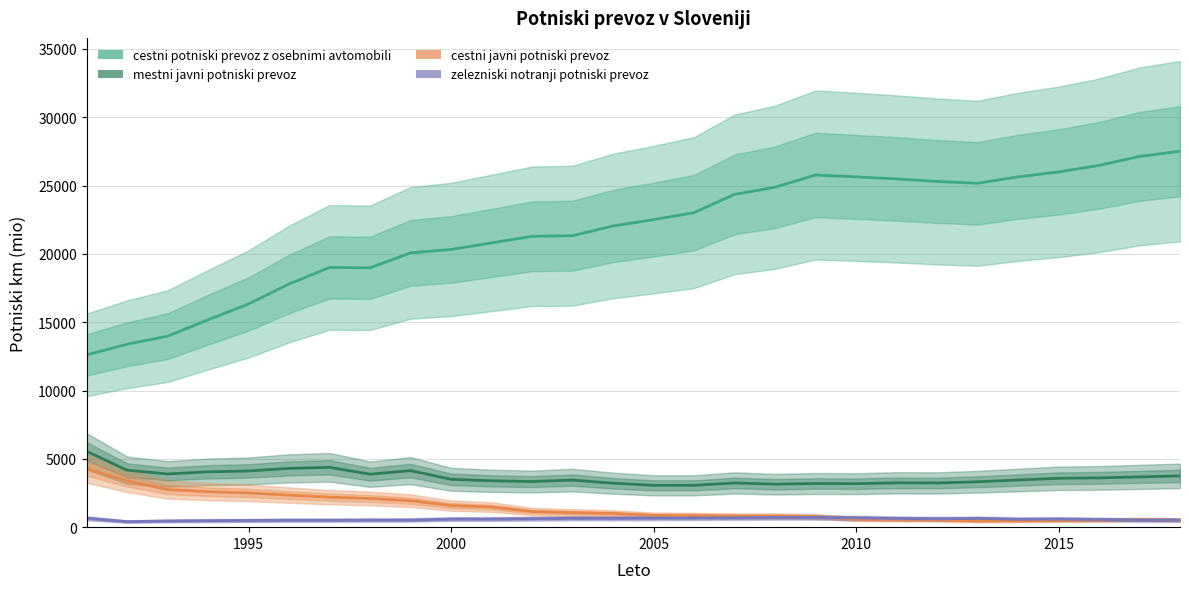

True or false: cestni javni potniski prevoz has a value of 689.8 at 2015.

False